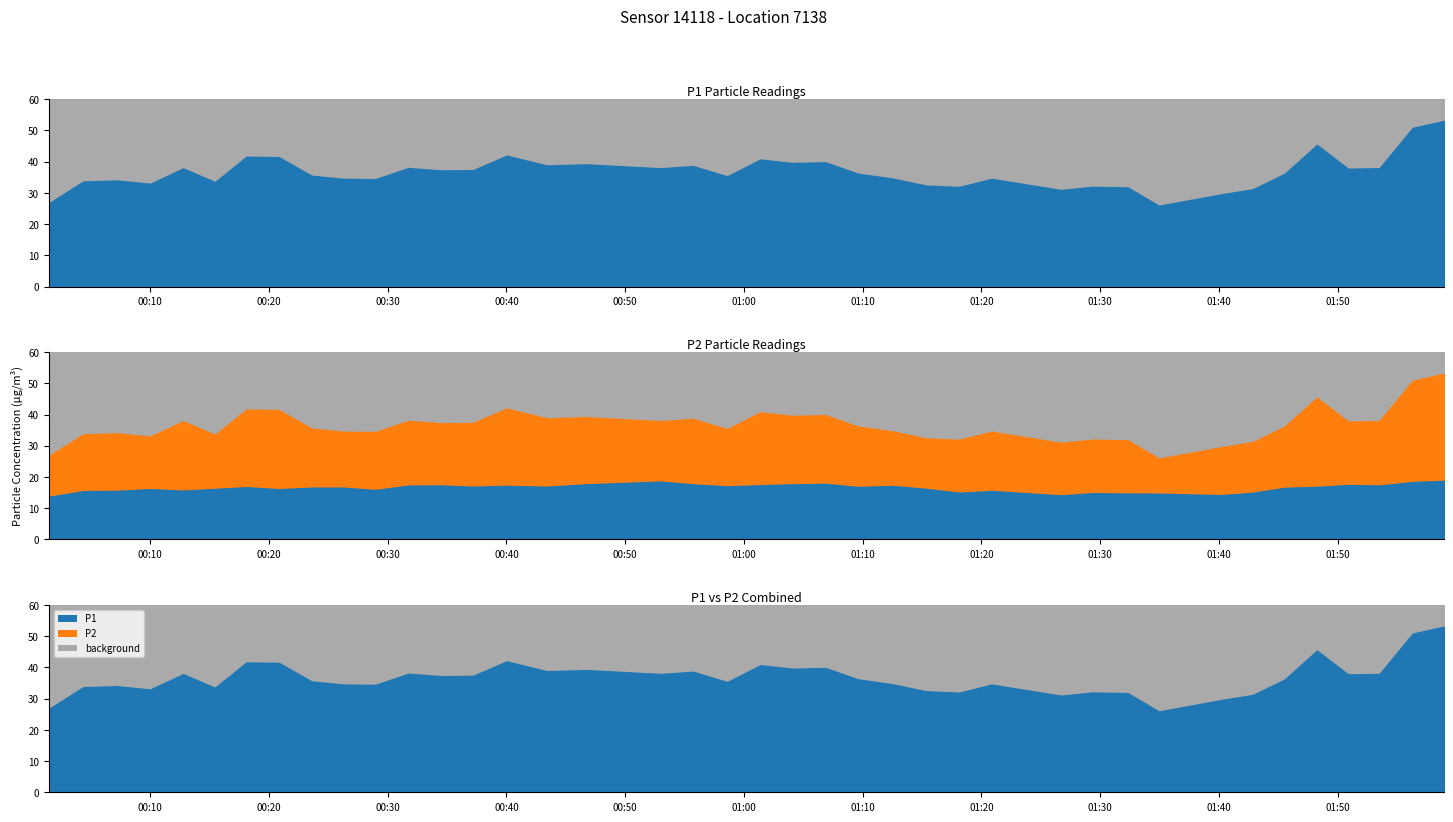

The value of P2 at 2022-10-03T00:31:44 is 17.2. True or false?

True